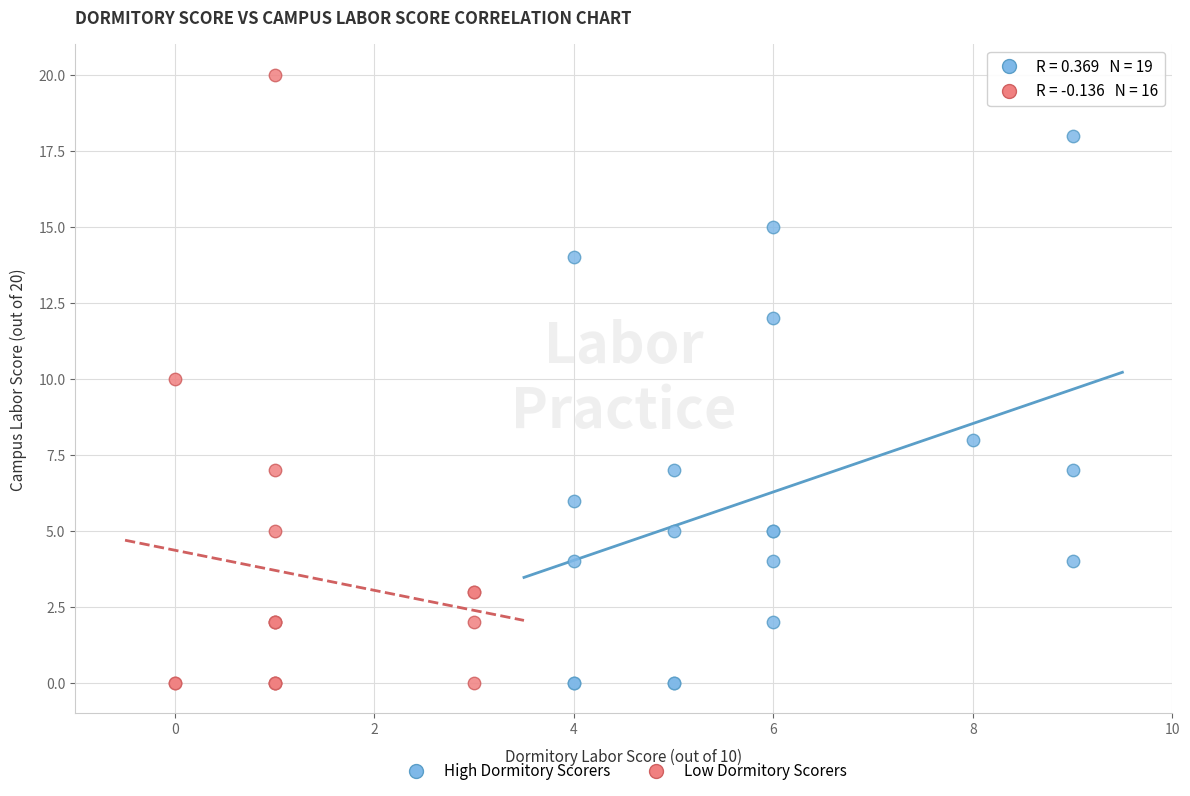

Which series has the widest spread of Y values?

Low Dormitory Scorers